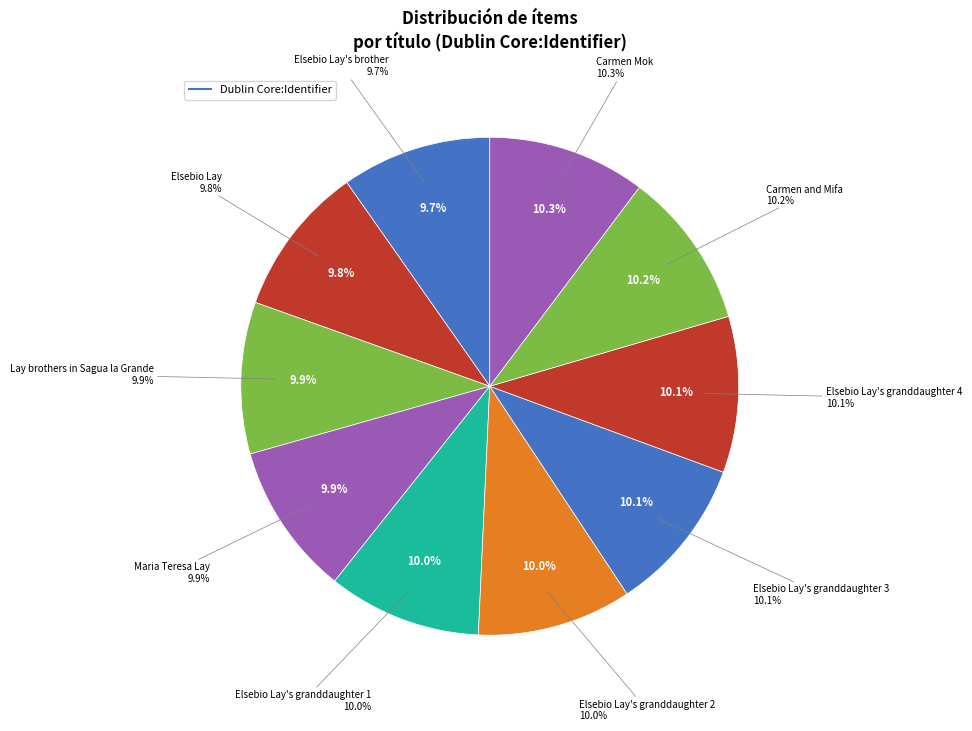

To the nearest percent, what is the average slice percentage?

10%